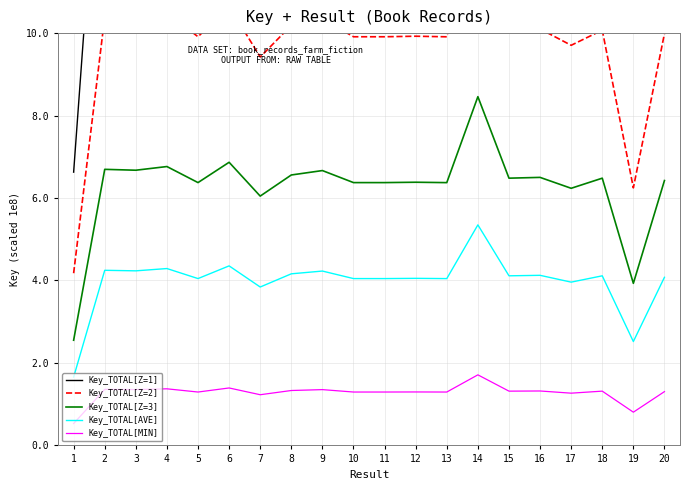

What is the difference between the maximum and minimum values in the Key_TOTAL[Z=3] series?

5.9